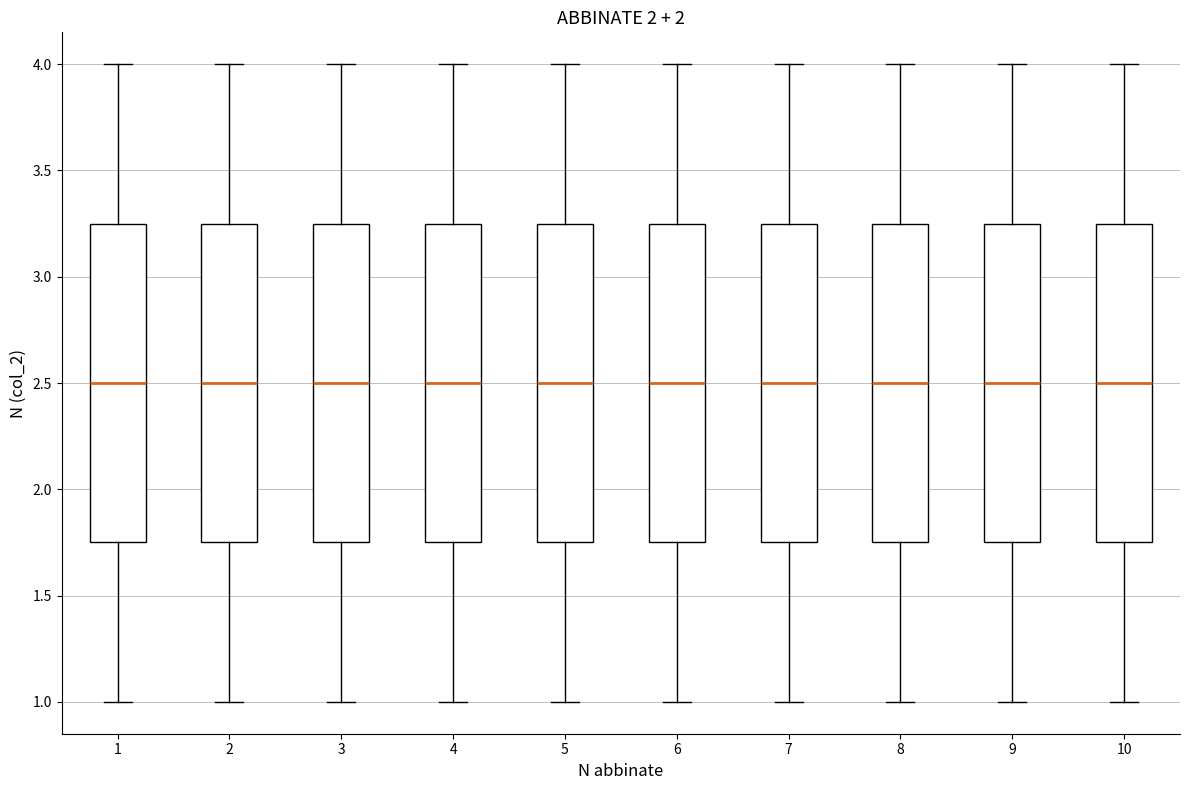

Where is the upper edge of the box at x = 8 on the y-axis? The values are not printed on the chart, so give them approximately, as read against the axis.

3.25